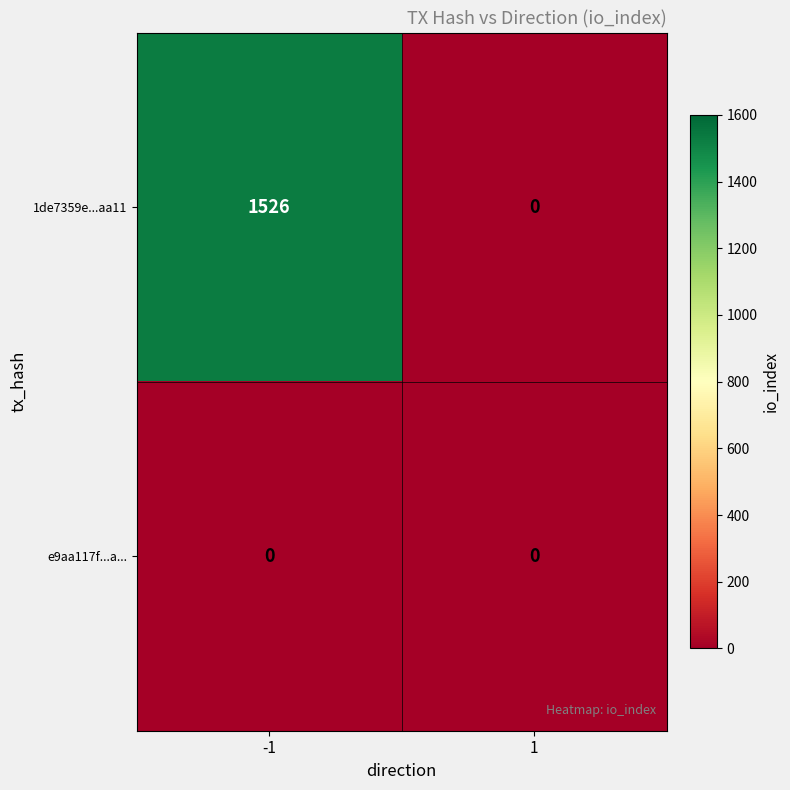

Between -1 and 1, which series saw the biggest shift?

1de7359e...aa11